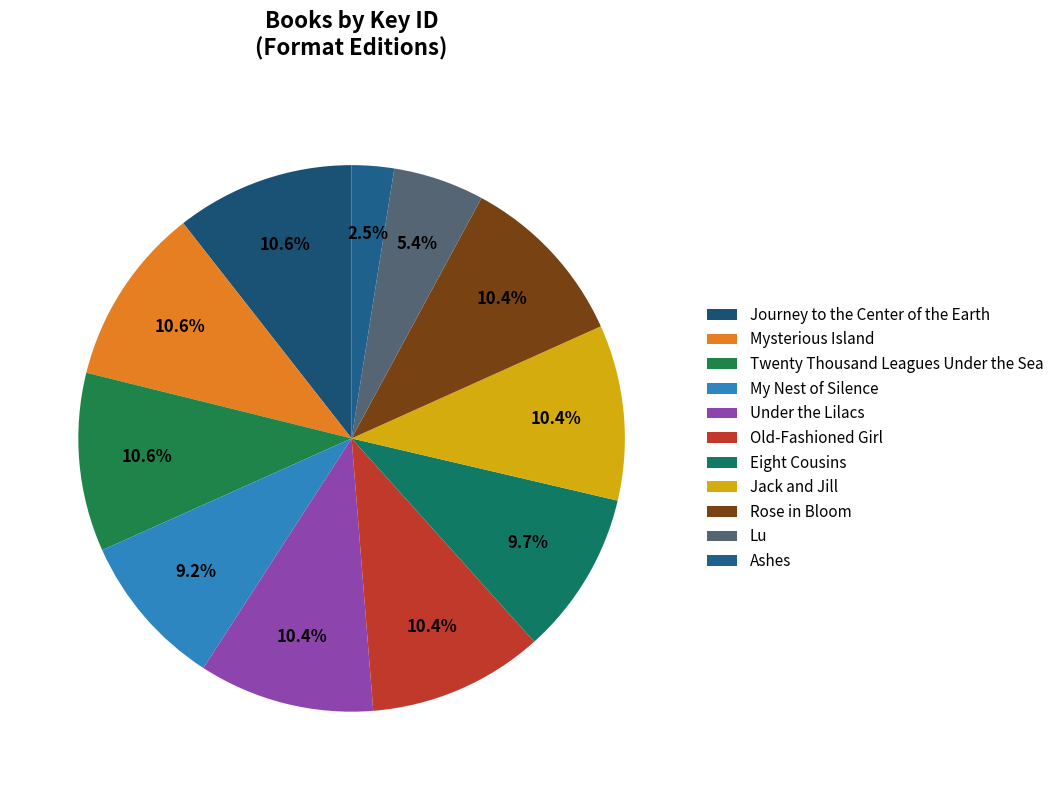

Which category has the biggest portion of the pie?

Mysterious Island